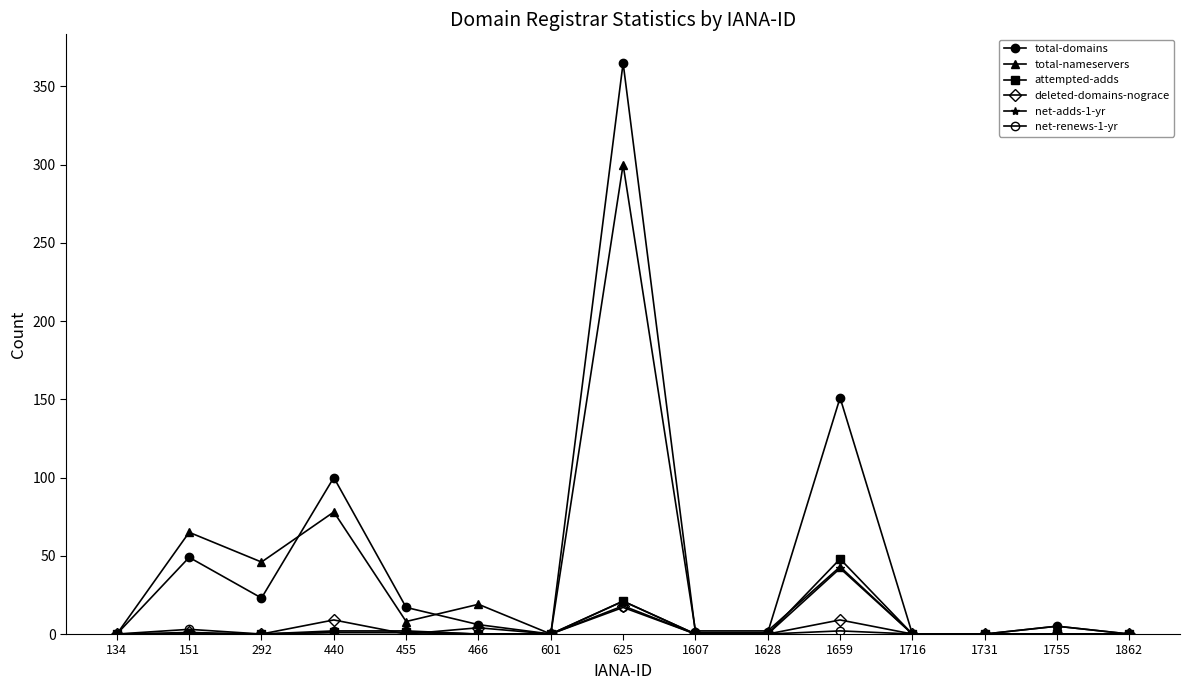

Which has a higher value, 625 or 292?

625